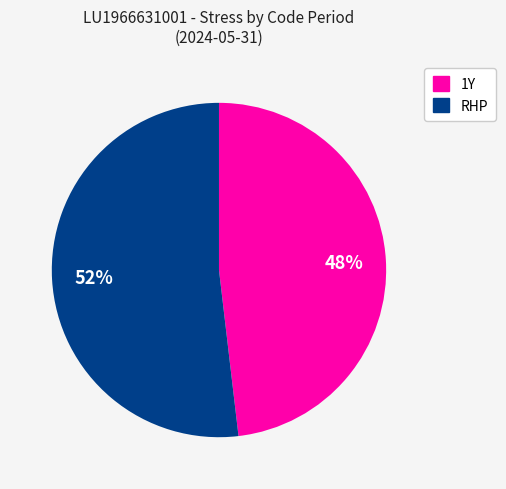

Rank the categories by value from highest to lowest.

RHP, 1Y